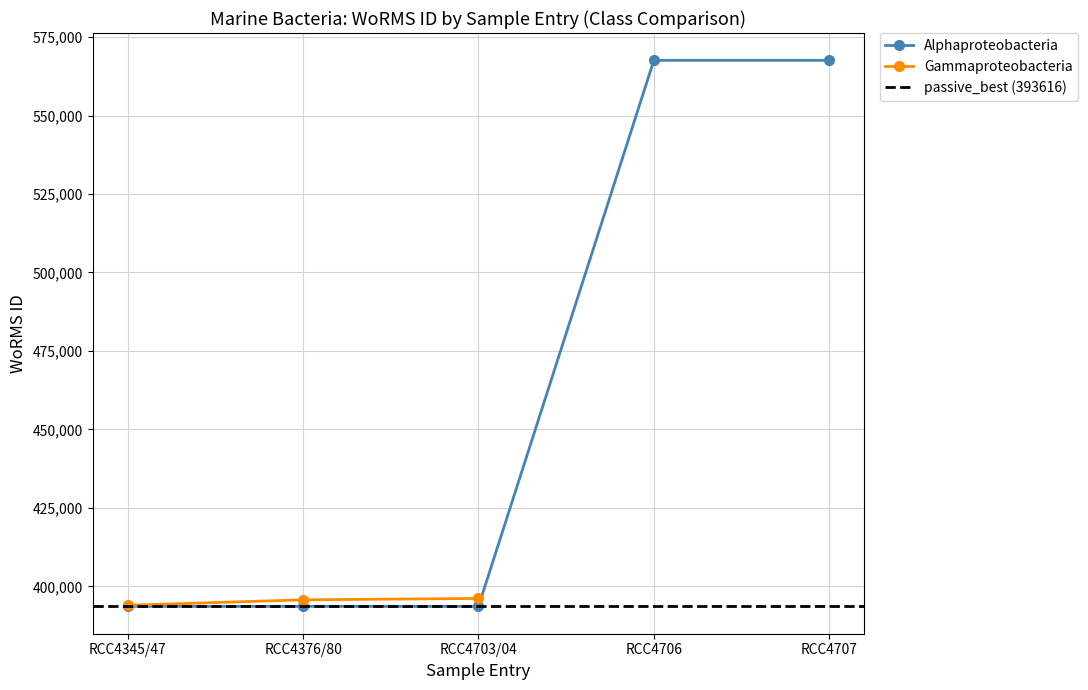

What is the value of the Alphaproteobacteria point at the 5th from the left?

567587